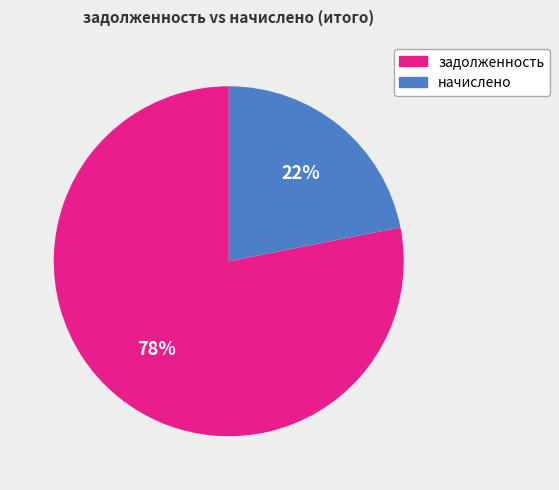

To the nearest percent, what portion does задолженность represent?

78%